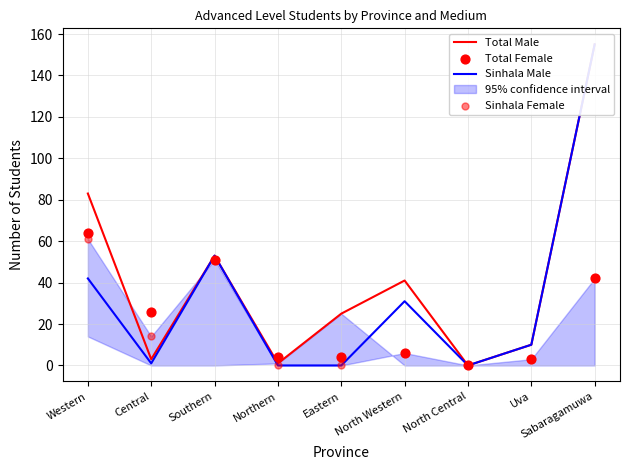

Which series reaches the minimum Y coordinate?

Total Male